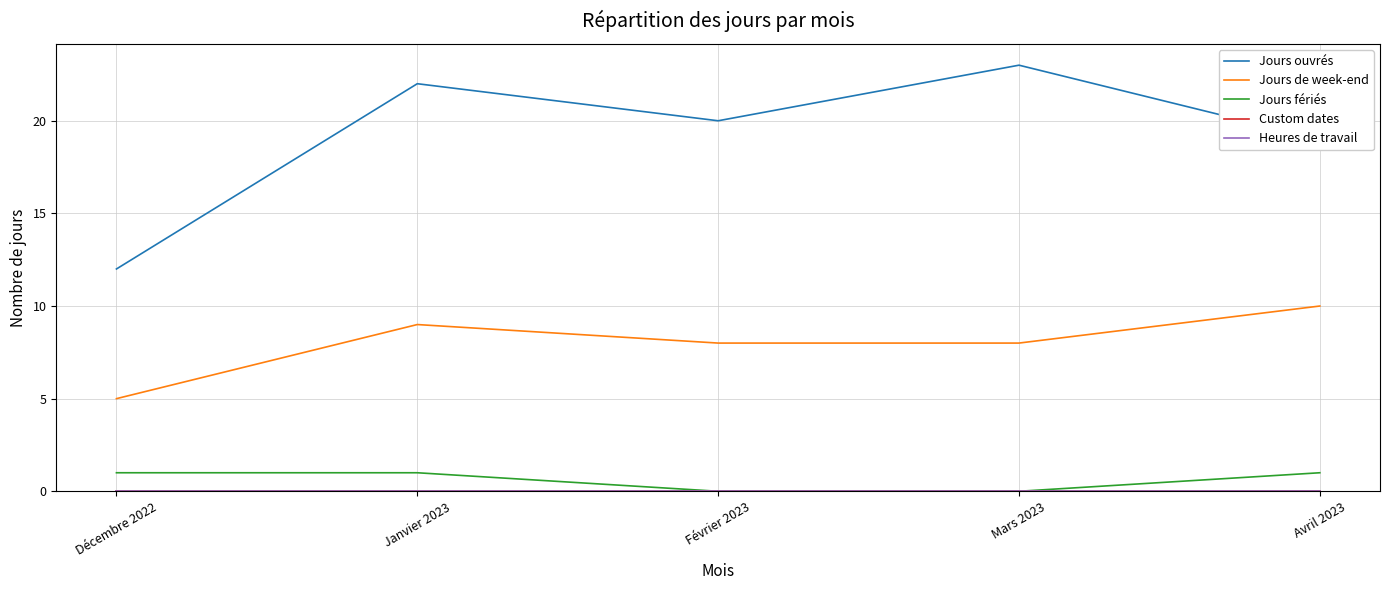

Is this an area chart (filled region under the line)?

No